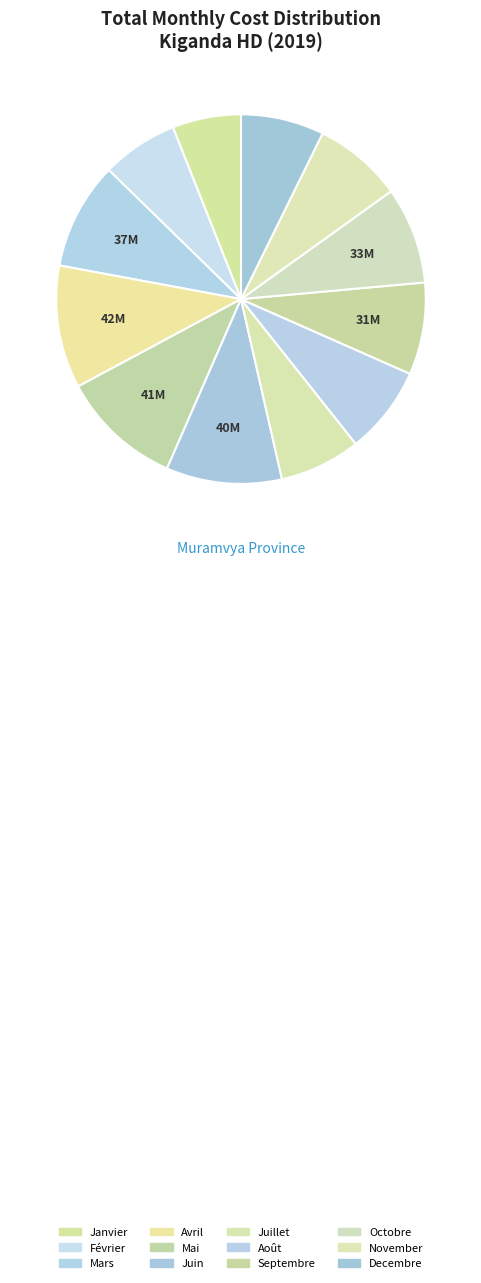

What is the total percentage of Octobre and Mai?

19.1%